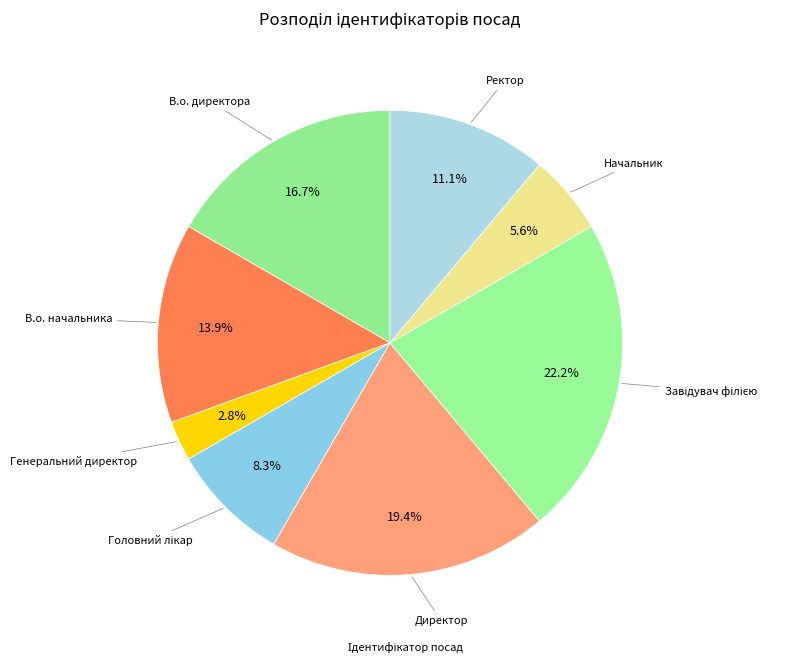

How many segments does this pie chart have?

8